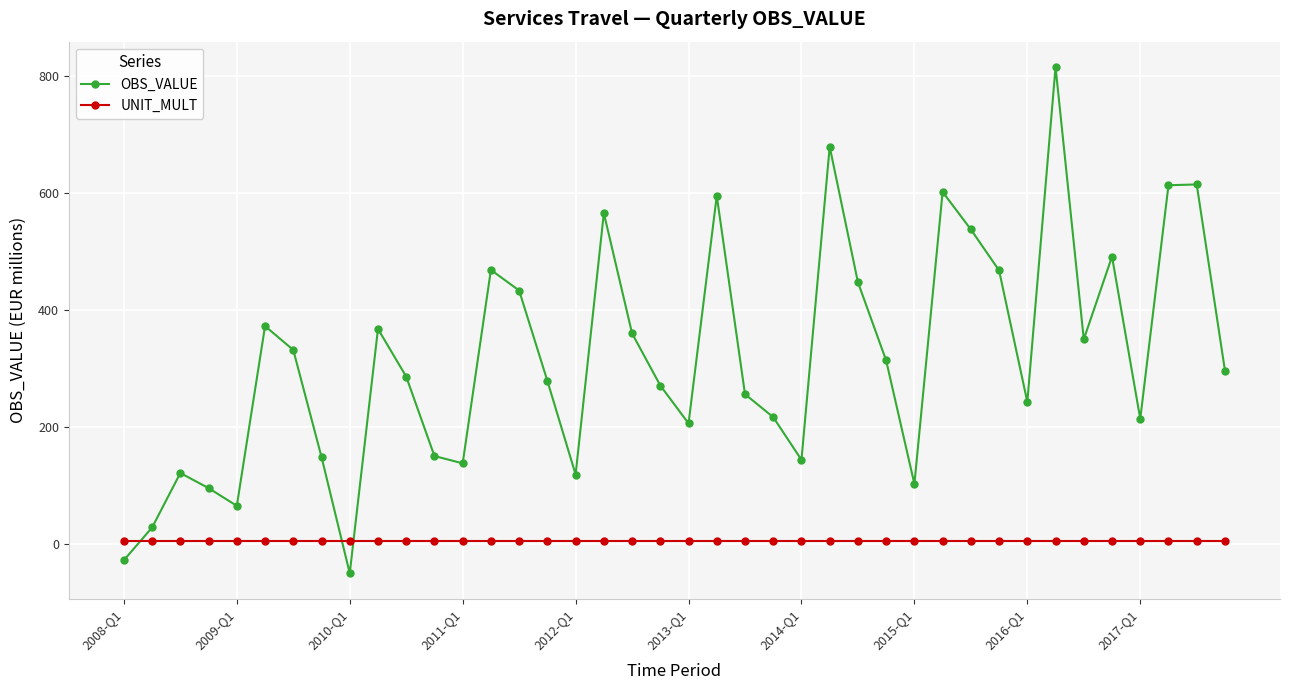

How many interior local peaks does the OBS_VALUE series have?

11